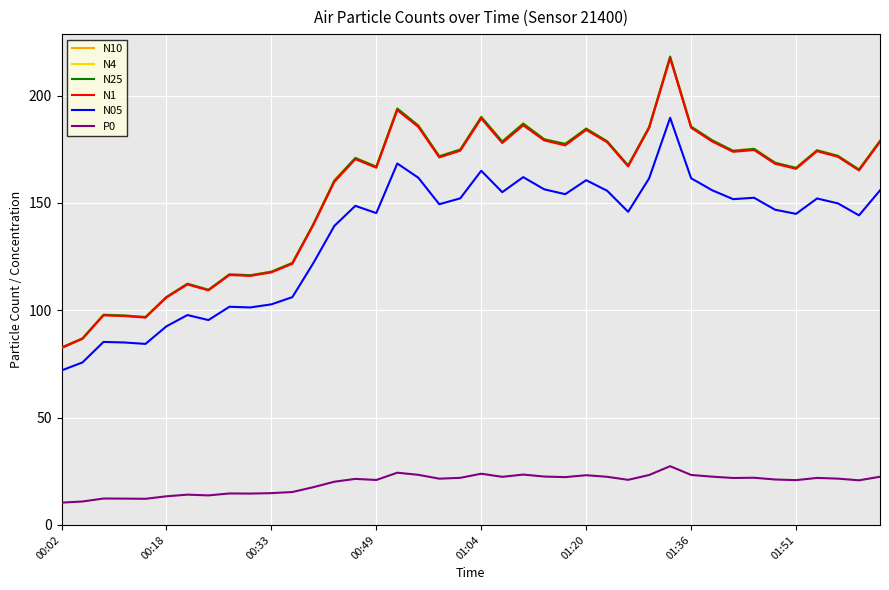

What is the maximum value for N25?

218.1